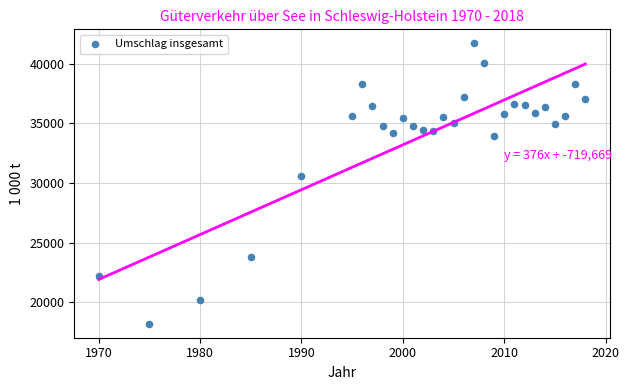

What is the range of Y values (max minus min)?

23506